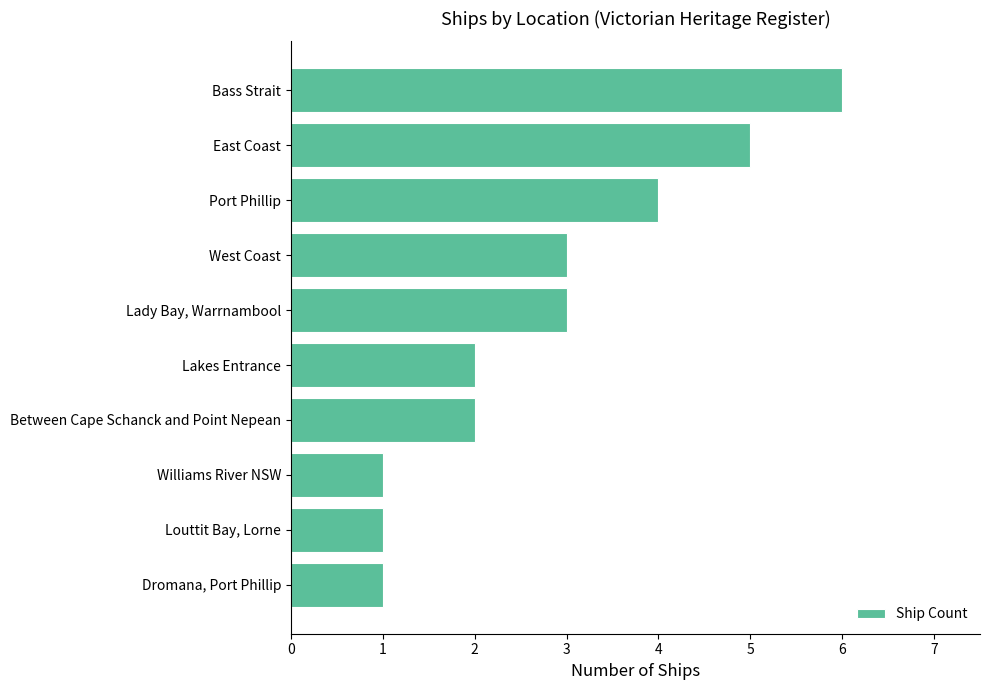

Which category has the highest value across all series?

Bass Strait